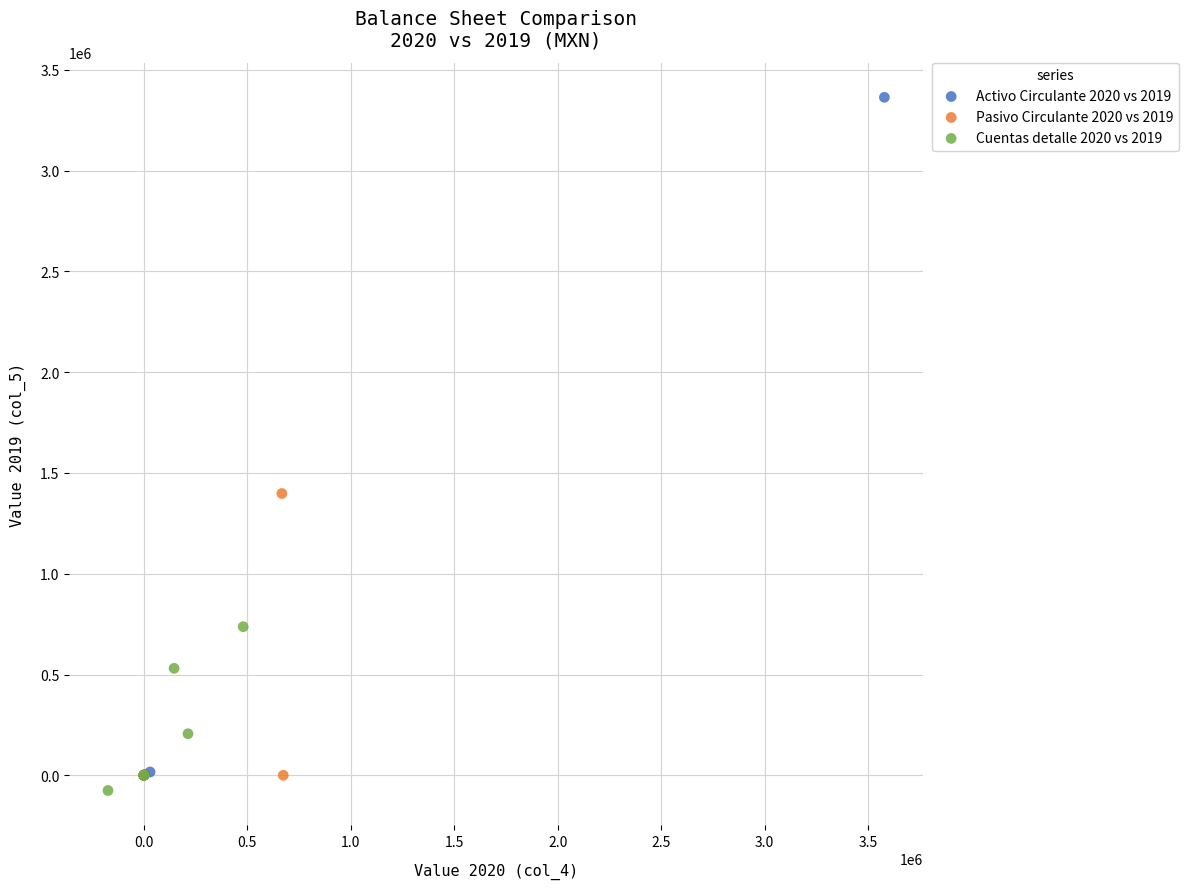

Which series has the largest Y range (max minus min)?

Activo Circulante 2020 vs 2019